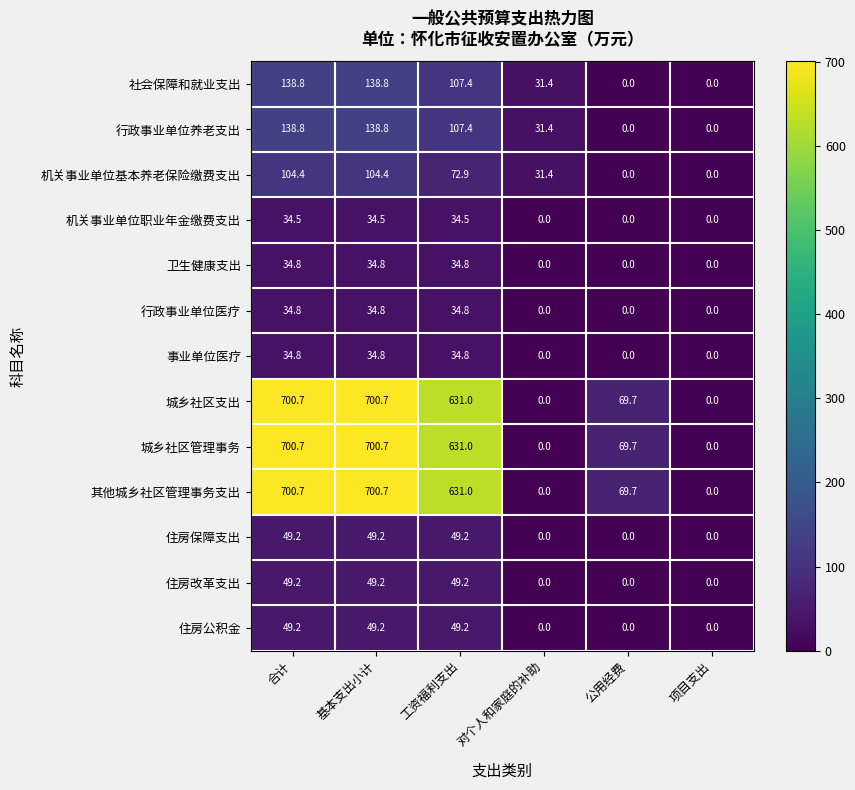

What is the highest value of the 住房公积金 series?

49.2